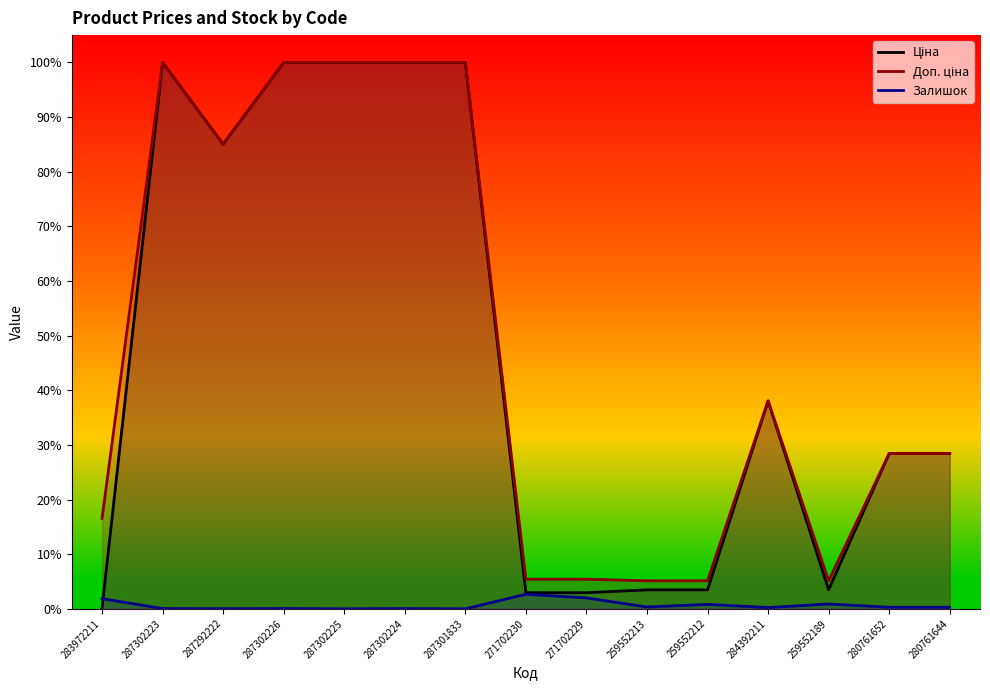

What is the label of the 15th point from the right?

283972211